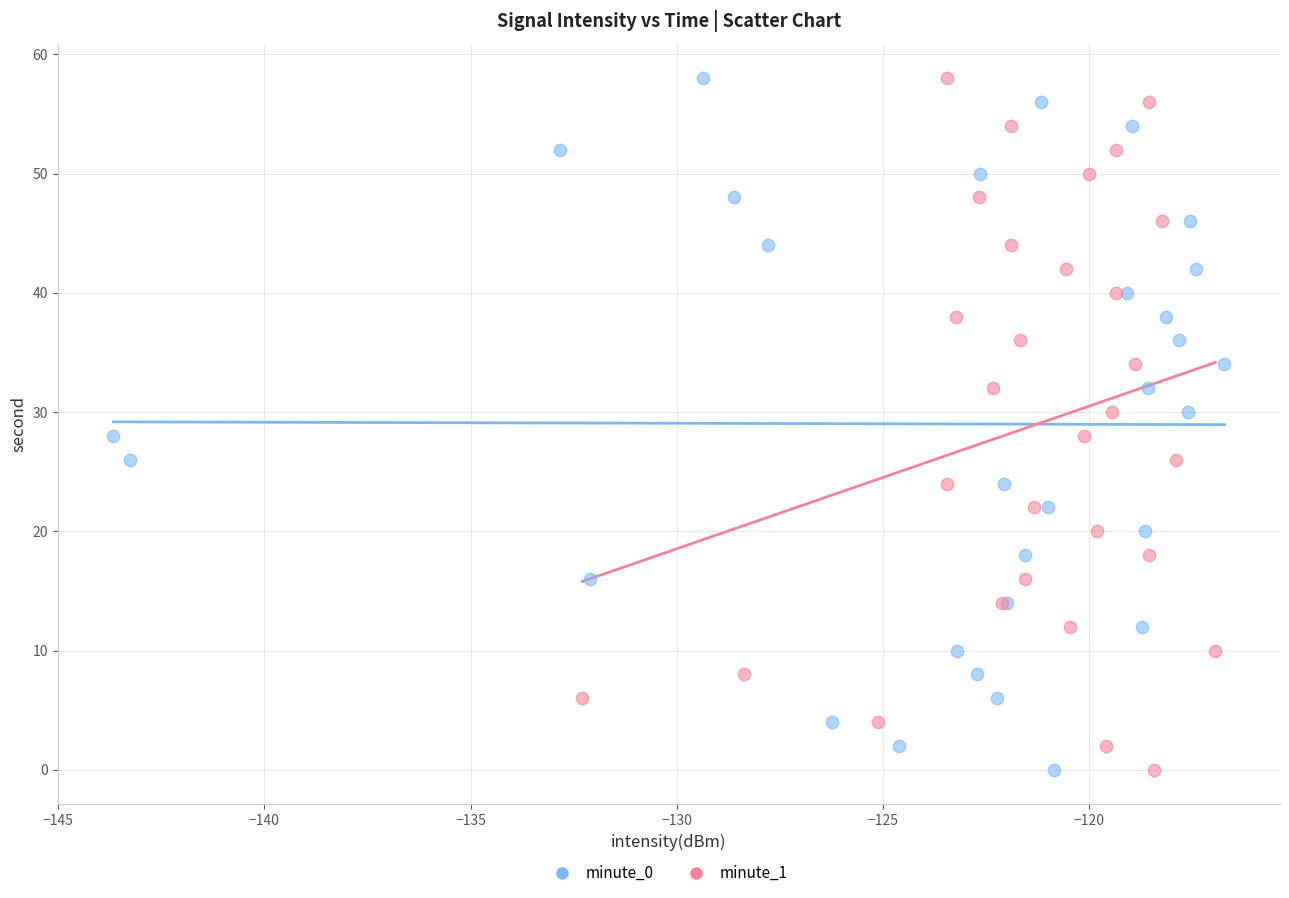

What are all the series names shown in the legend?

minute_0, minute_1